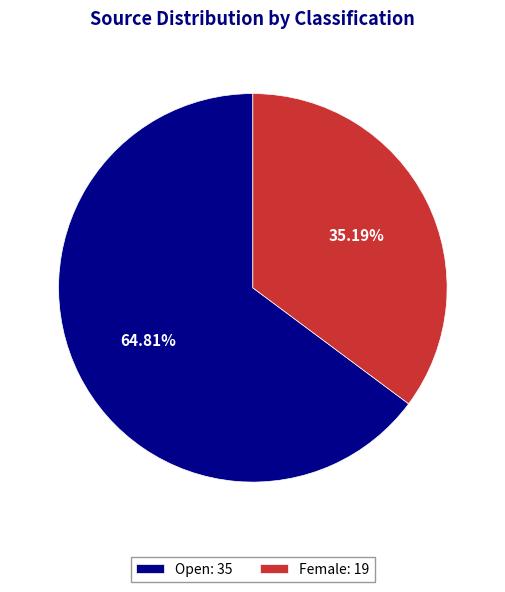

Is Female the majority of the pie?

No